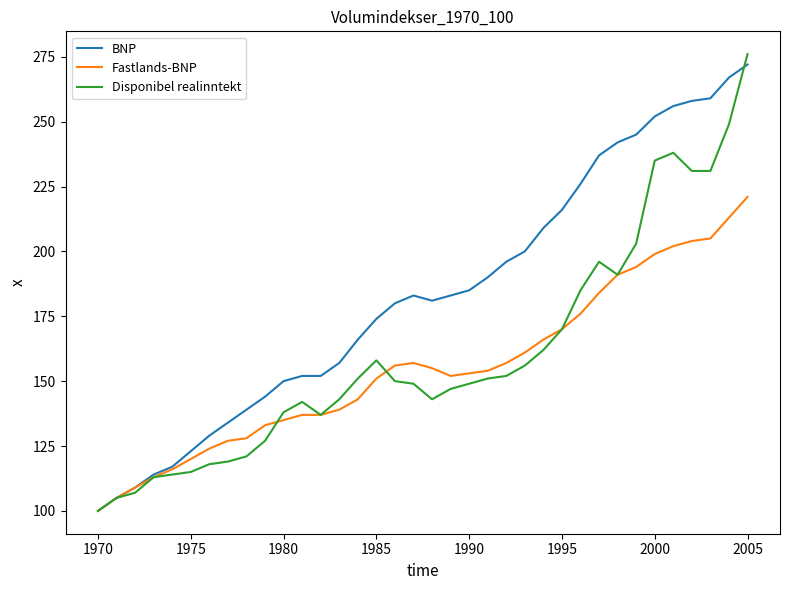

True or false: Disponibel realinntekt has more than 0 points higher than both neighbors.

True